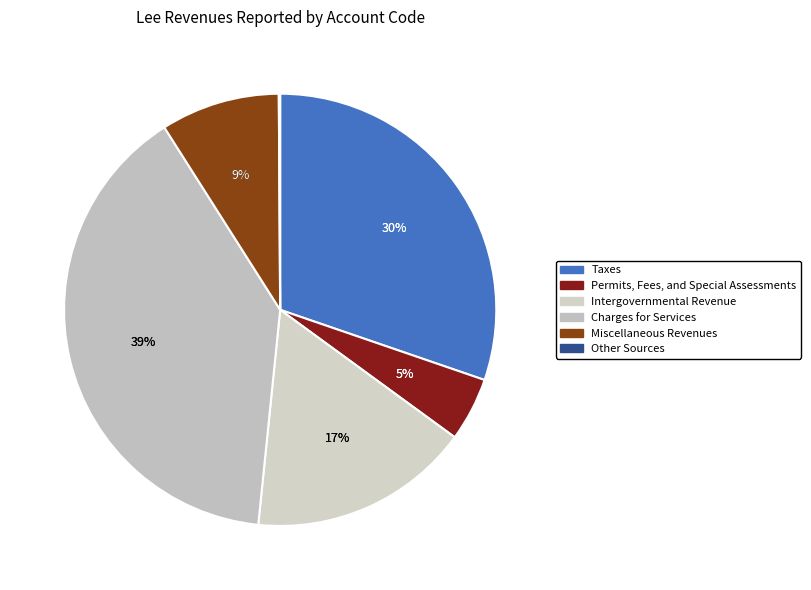

How many slices are in this pie chart?

6